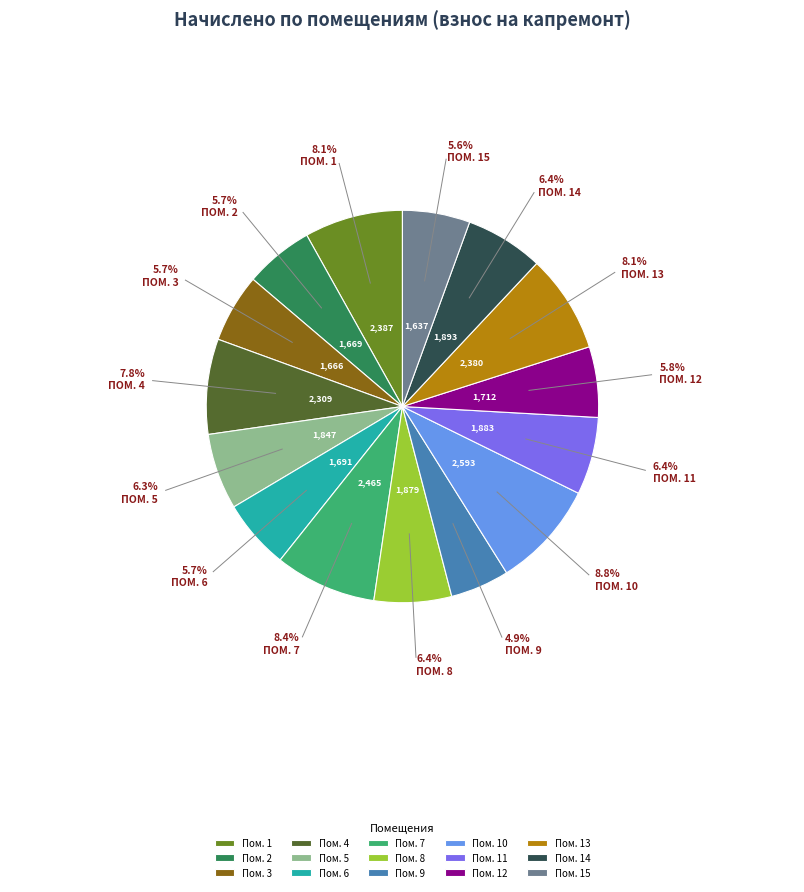

Approximately how many times larger is the value at Пом. 4 compared to Пом. 3?

1.4